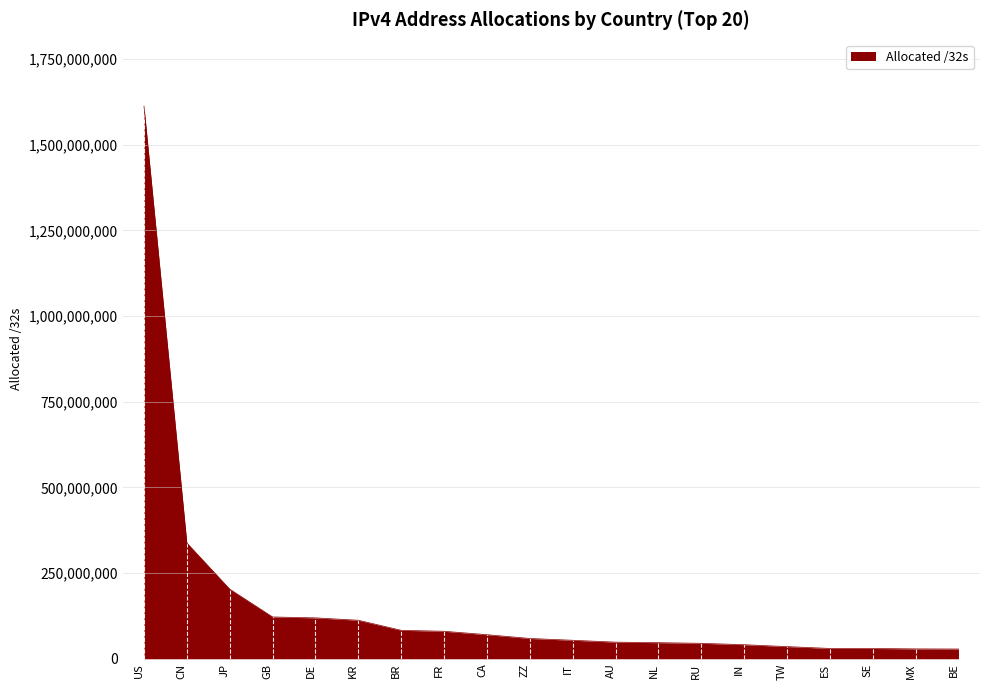

What is the maximum value shown in the chart?

1612845824